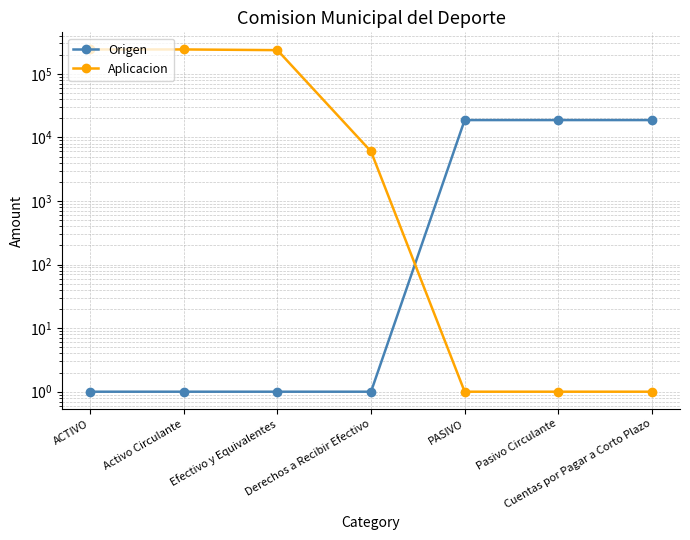

Which category has the highest value across all series?

ACTIVO